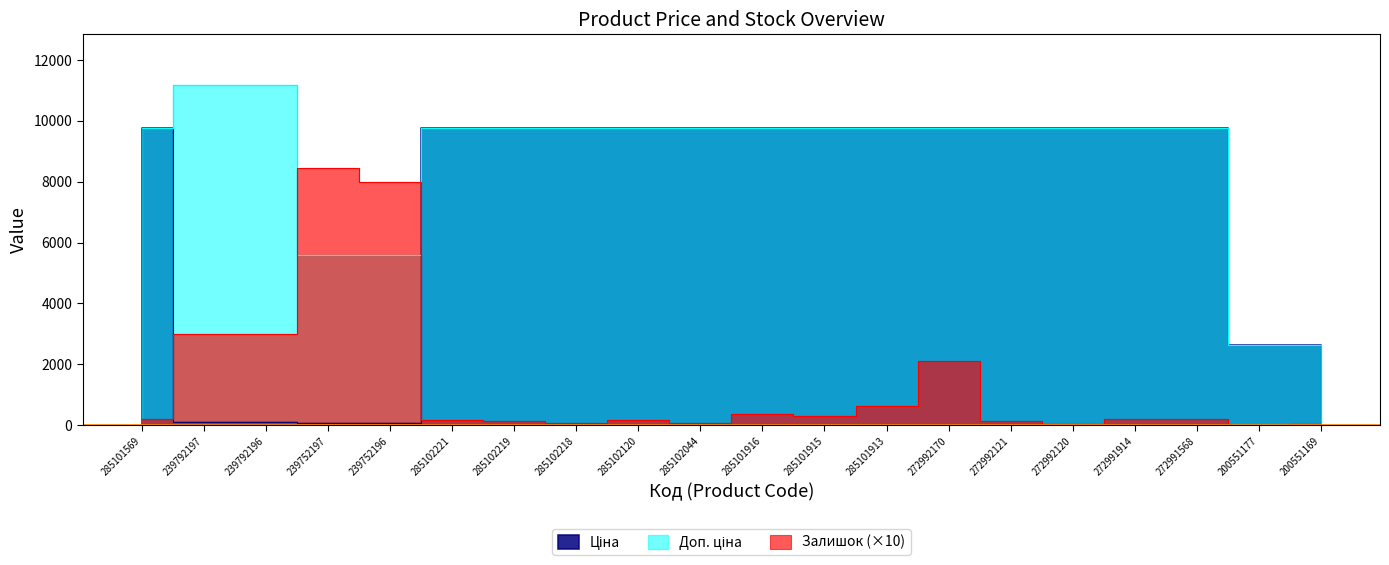

What is the average value of the Ціна series?

7114.0